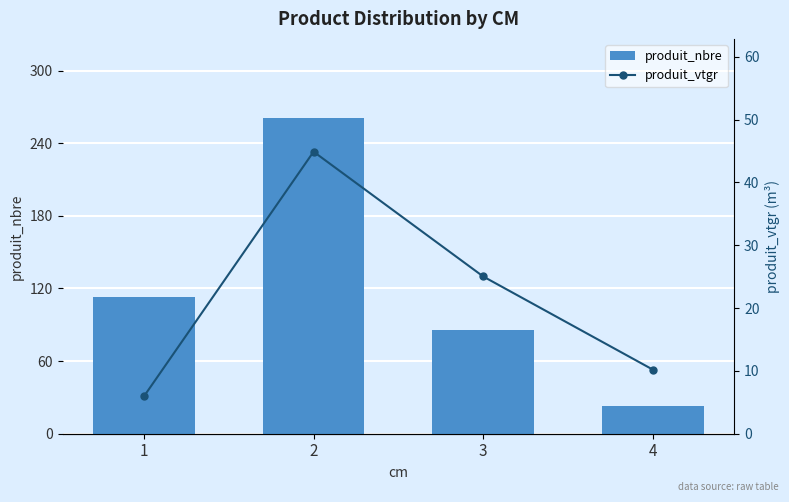

What is the difference between the second highest and minimum values in the produit_vtgr series?

19.1